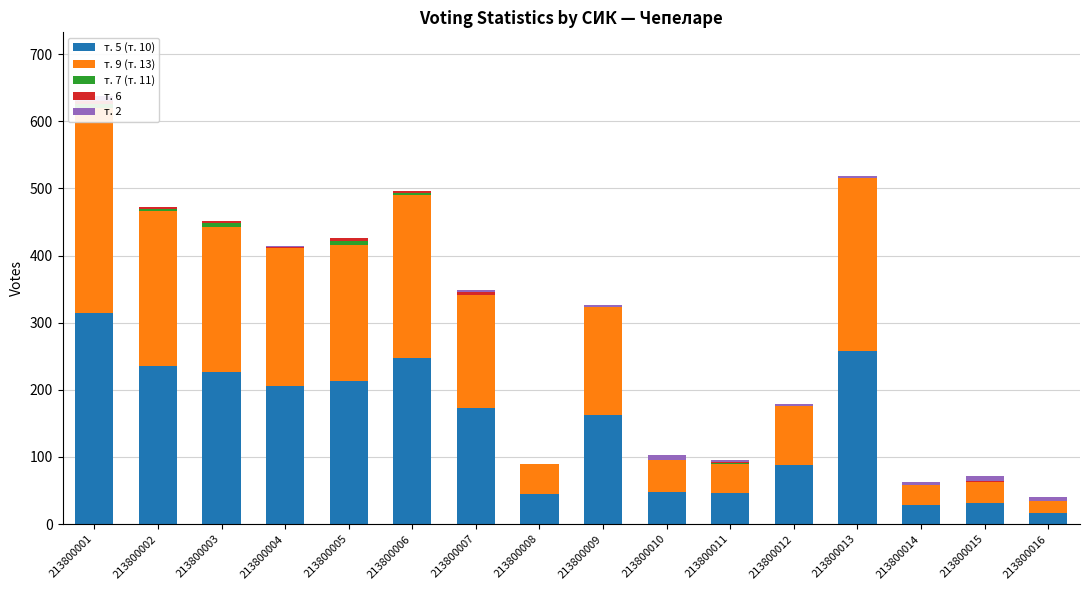

How many values in the т. 2 series are below 3?

7